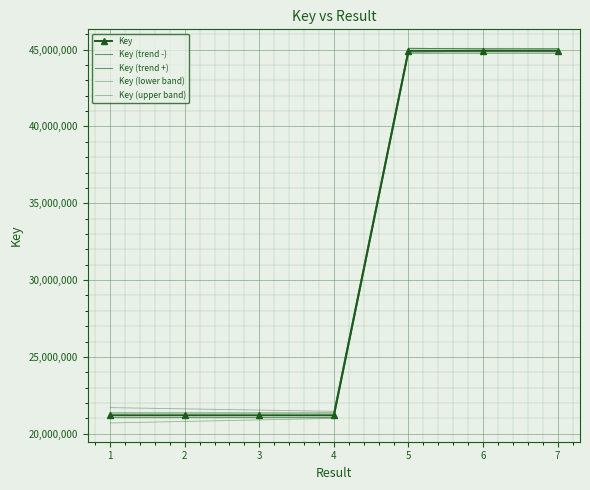

Where does the Key series first go above 21202232?

5